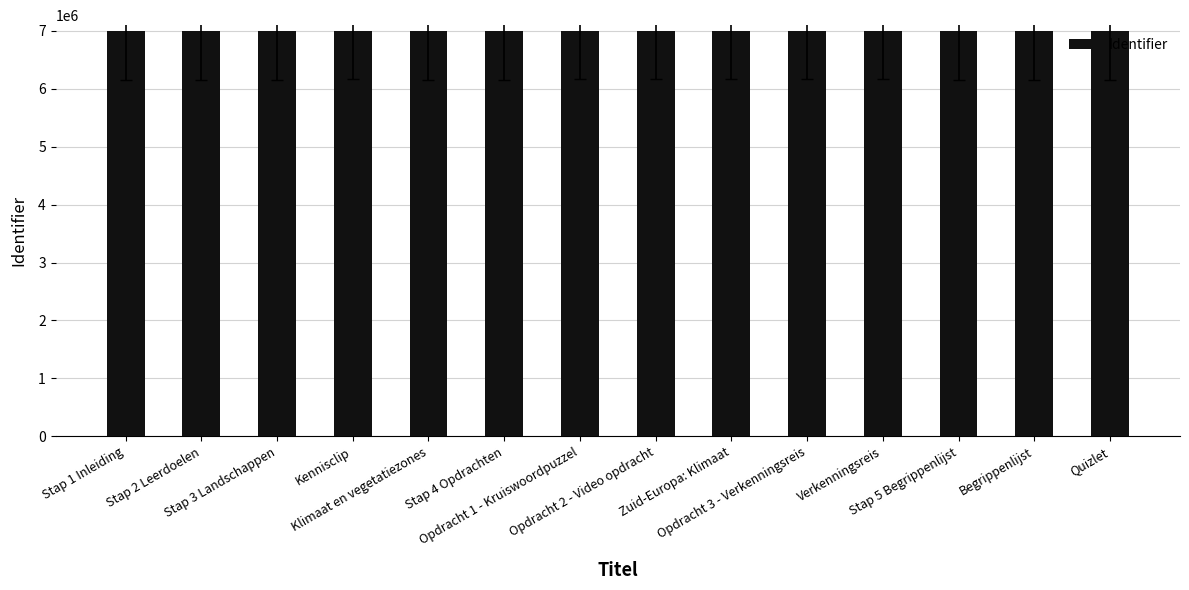

What is the minimum value shown in the chart?

6995735